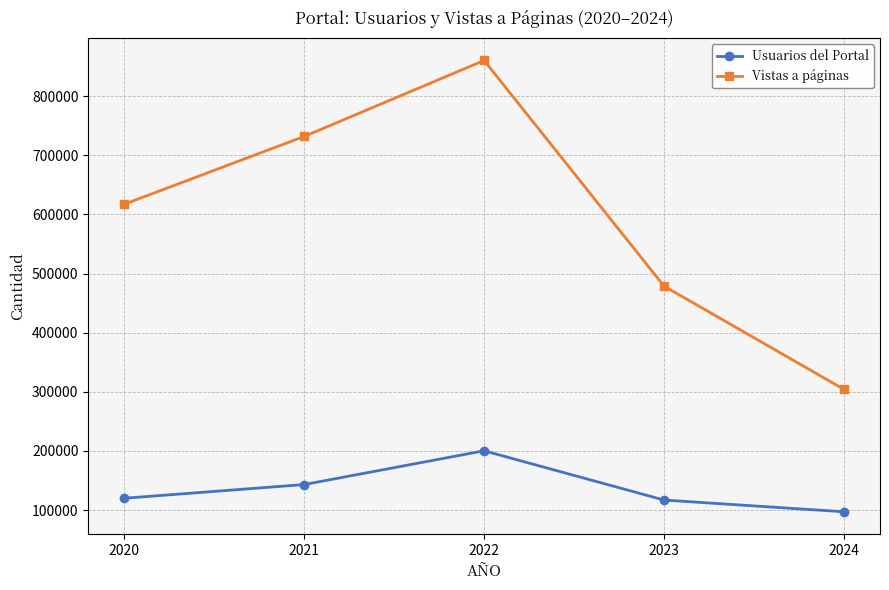

True or false: Usuarios del Portal has more than 0 points higher than both neighbors.

True